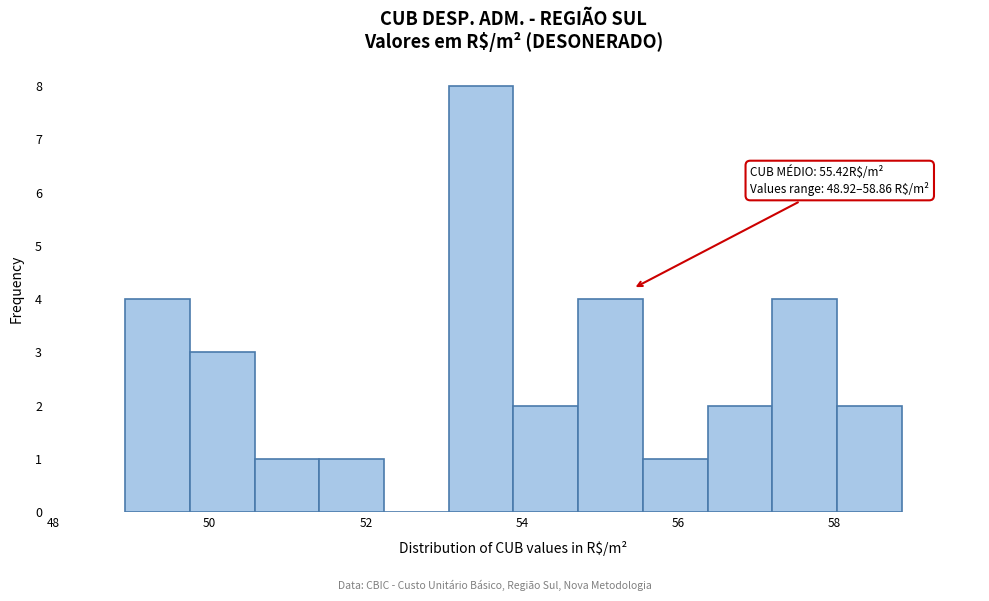

Over which range of the x-axis is the bar tallest?

53.0 to 53.8